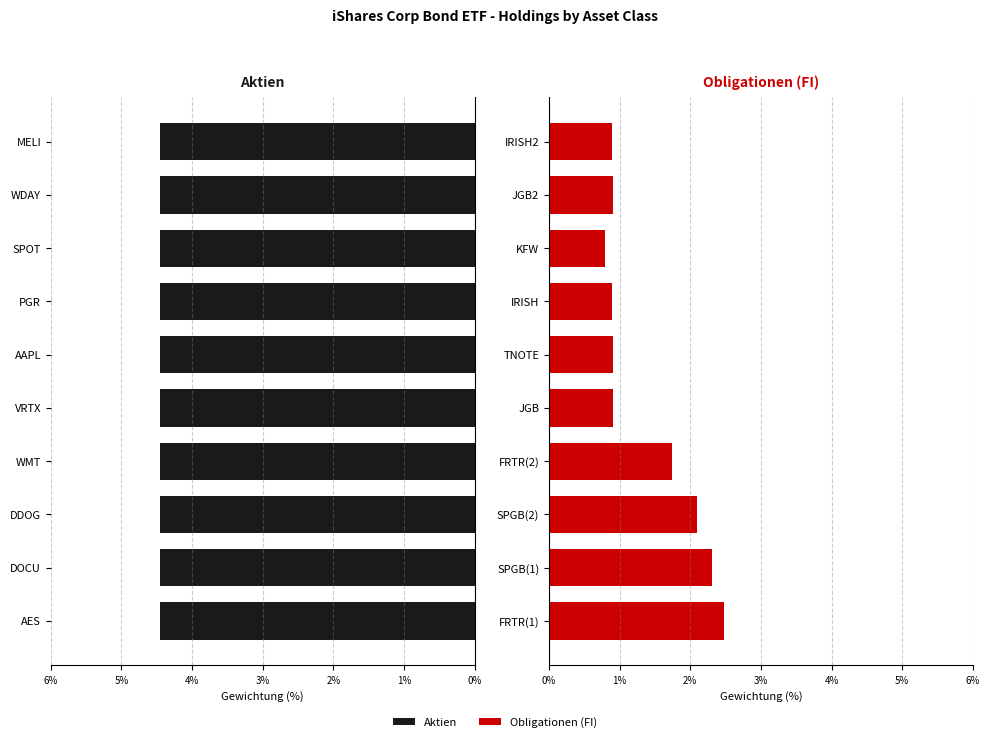

What is the minimum value shown in the chart?

0.7